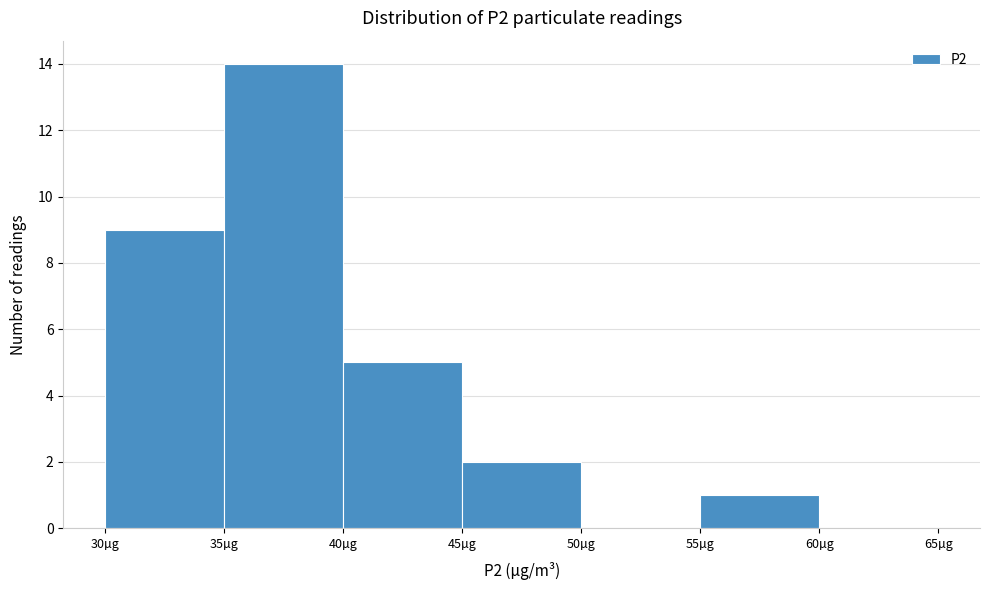

Reading left to right, transcribe this chart: for each bar, give the range it covers on the x-axis and its height. The values are not printed on the chart, so give them approximately, as read against the axis.

30 to 35: 9
35 to 40: 14
40 to 45: 5
45 to 50: 2
50 to 55: 0
55 to 60: 1
60 to 65: 0